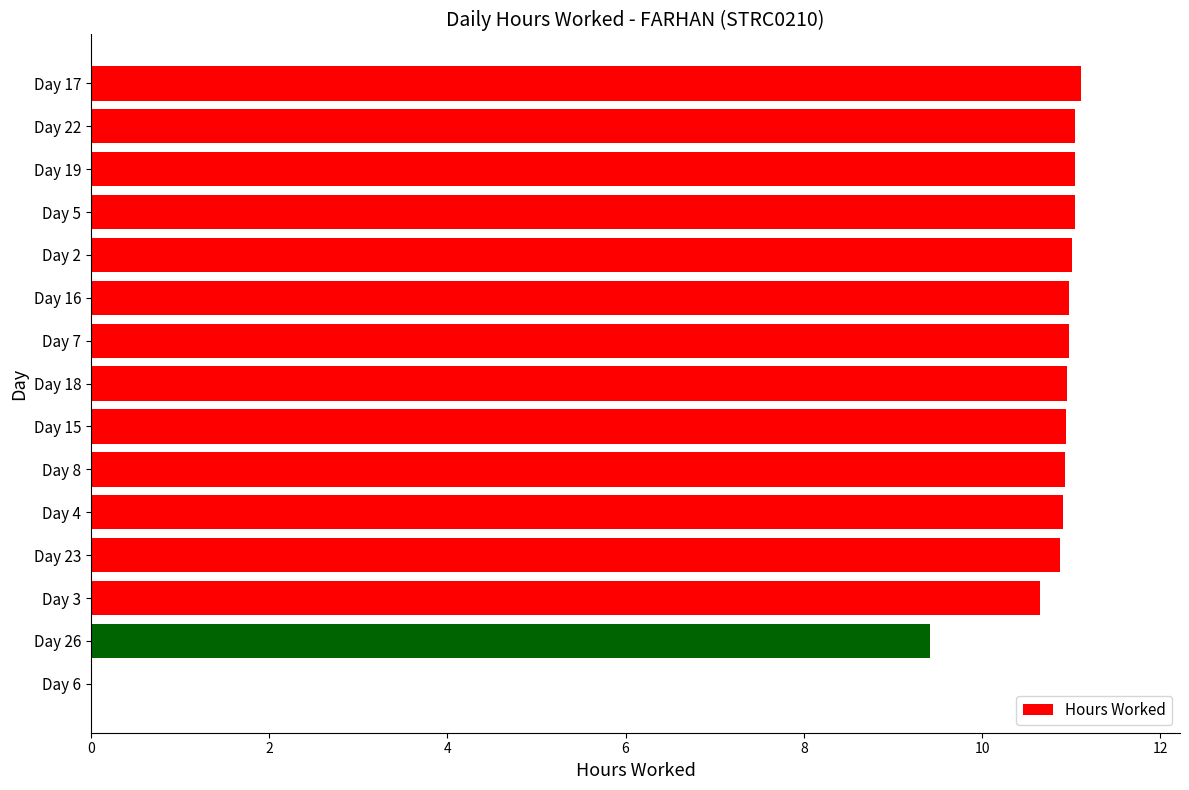

What is the ratio of the value at Day 5 to the value at Day 17?

1.0